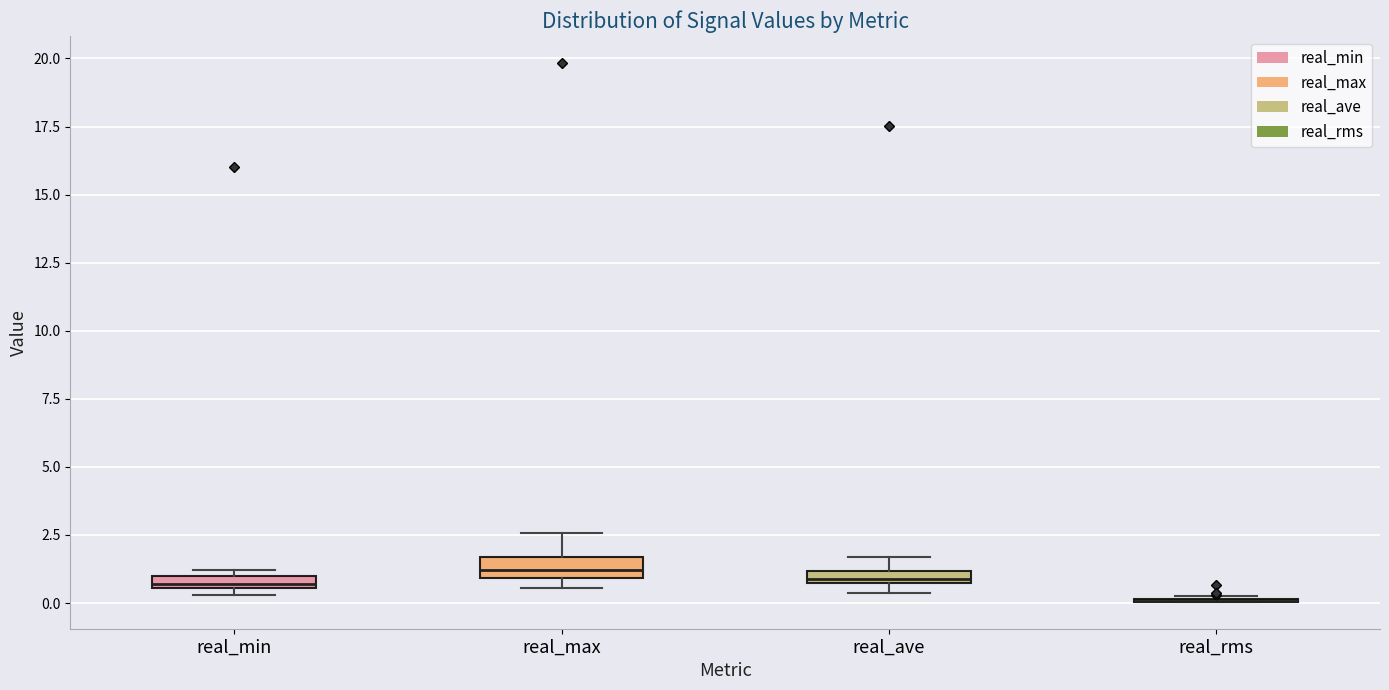

Where is the lower edge of the box for real_min on the y-axis? The values are not printed on the chart, so give them approximately, as read against the axis.

0.5